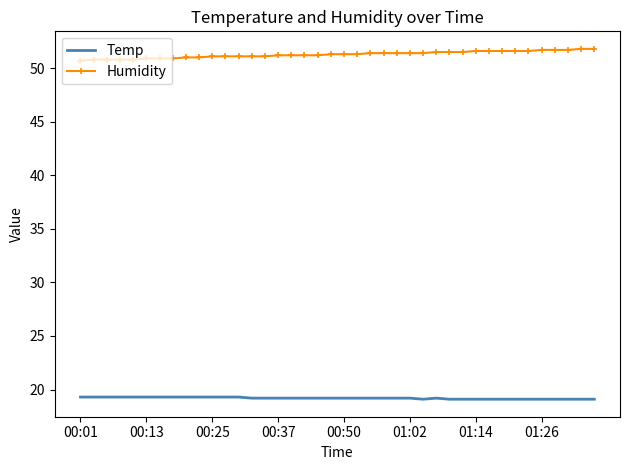

List the series in order of their peak value, lowest first.

Temp, Humidity